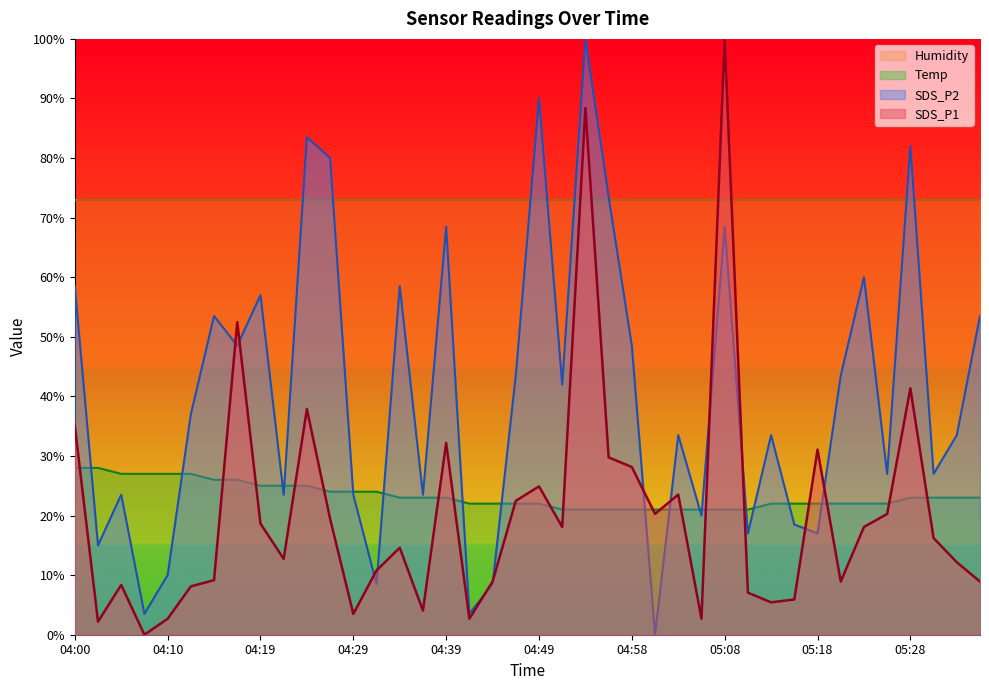

What is the difference between the second highest and second lowest values in the SDS_P1 series?

86.2